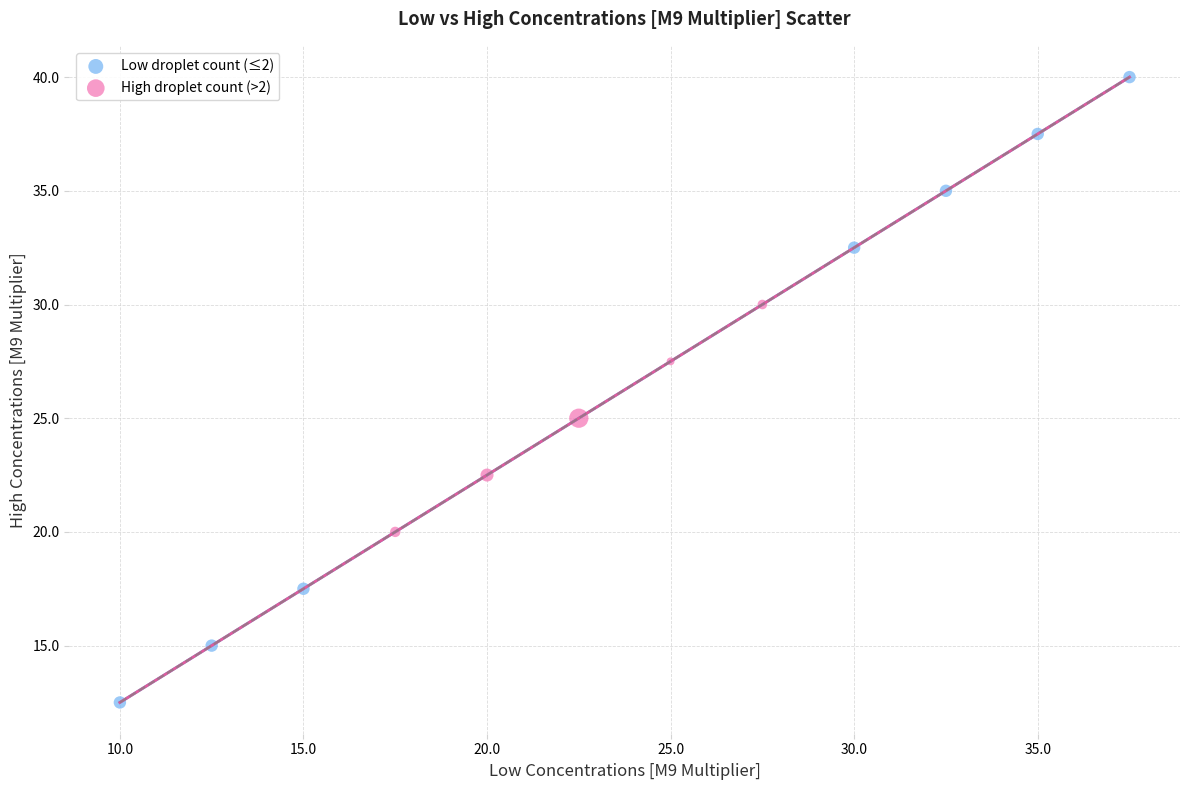

Which series reaches the maximum Y coordinate?

Low droplet count (≤2)